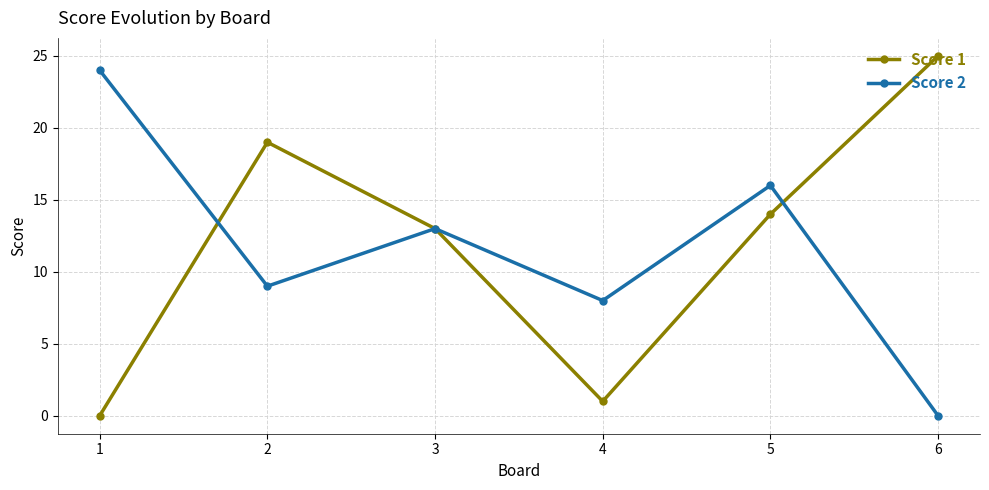

At which category does Score 2 reach its first local peak?

3